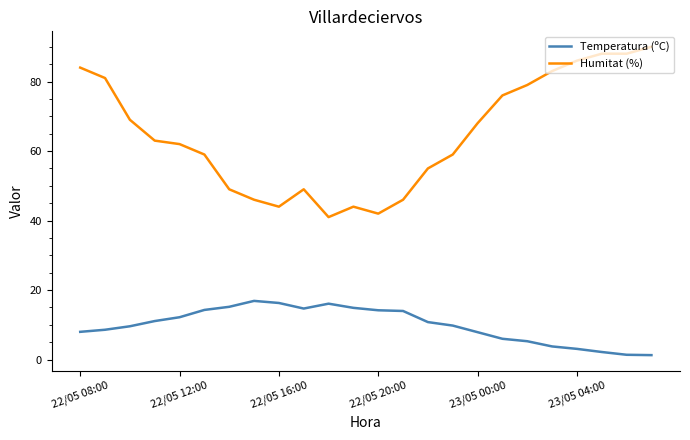

True or false: Temperatura (ºC) and Humitat (%) intersect in this chart.

False